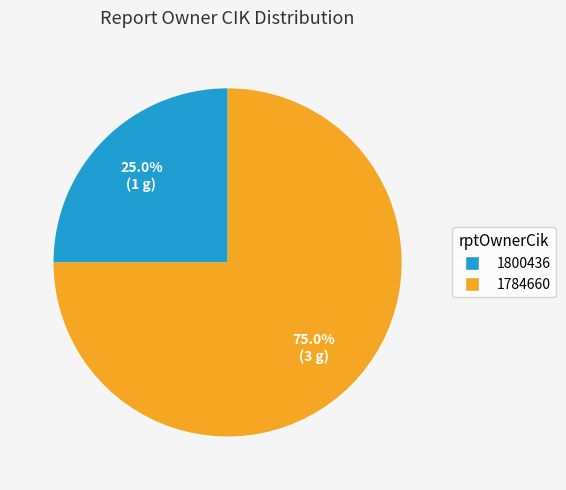

Which category has the smallest portion of the pie?

1800436